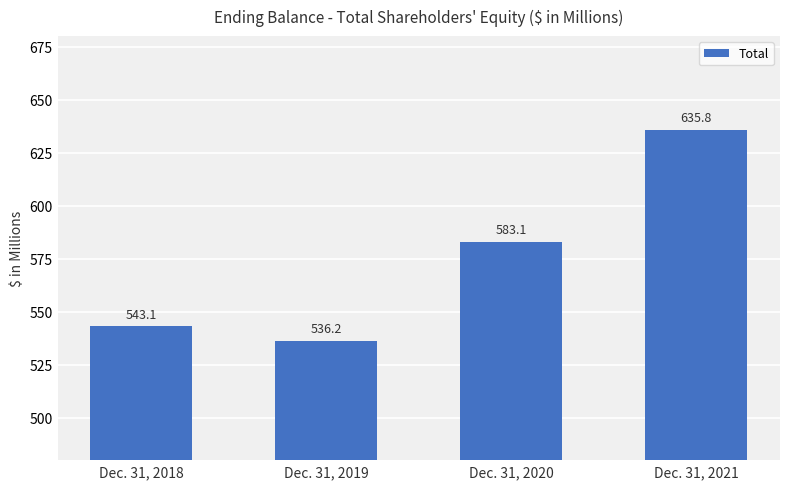

Rank the categories by value from lowest to highest.

Dec. 31, 2019, Dec. 31, 2018, Dec. 31, 2020, Dec. 31, 2021